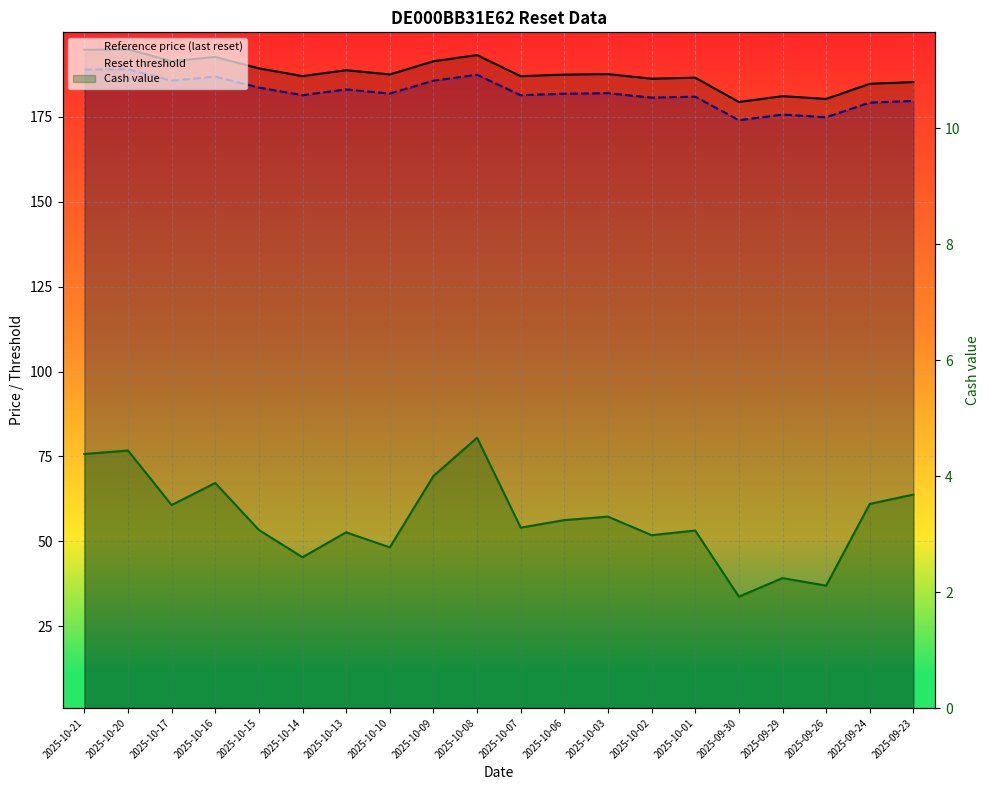

What is the value of the Reference price (last reset) point at the 10th from the left?

193.2